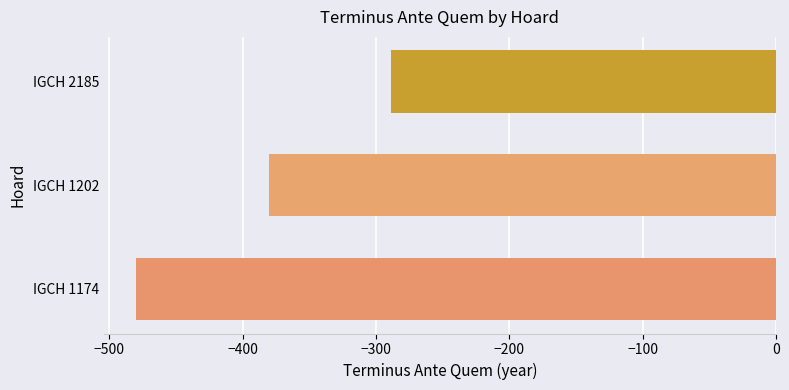

What is the approximate value at IGCH 2185, to the nearest 5?

-290